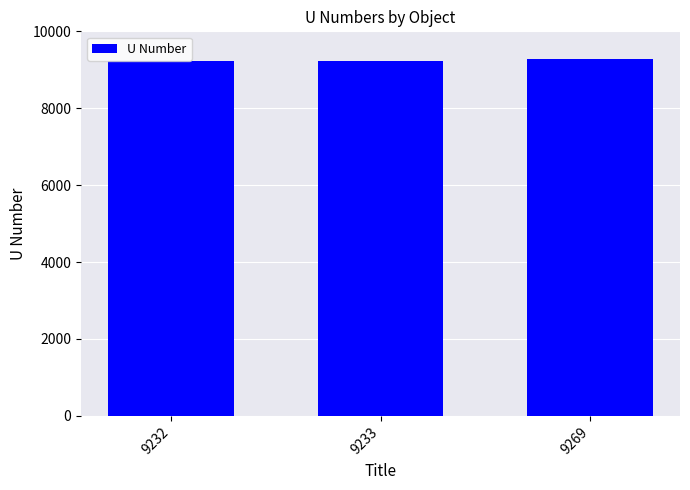

The chart shows a value of 2276 at 9269. True or false?

False